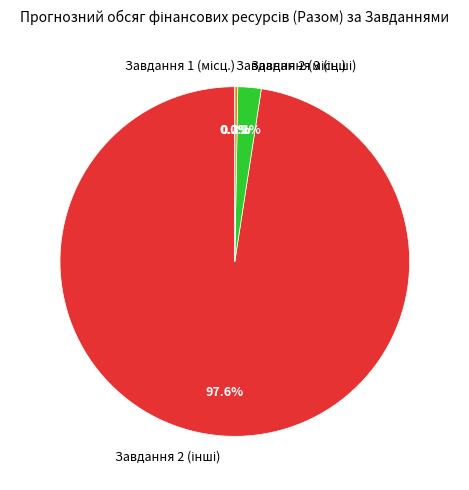

To the nearest percent, what is the difference between the Місцеві бюджети - Завдання 1 and інші джерела (власні кошти підприємств) - Завдання 2 slice percentages?

98%